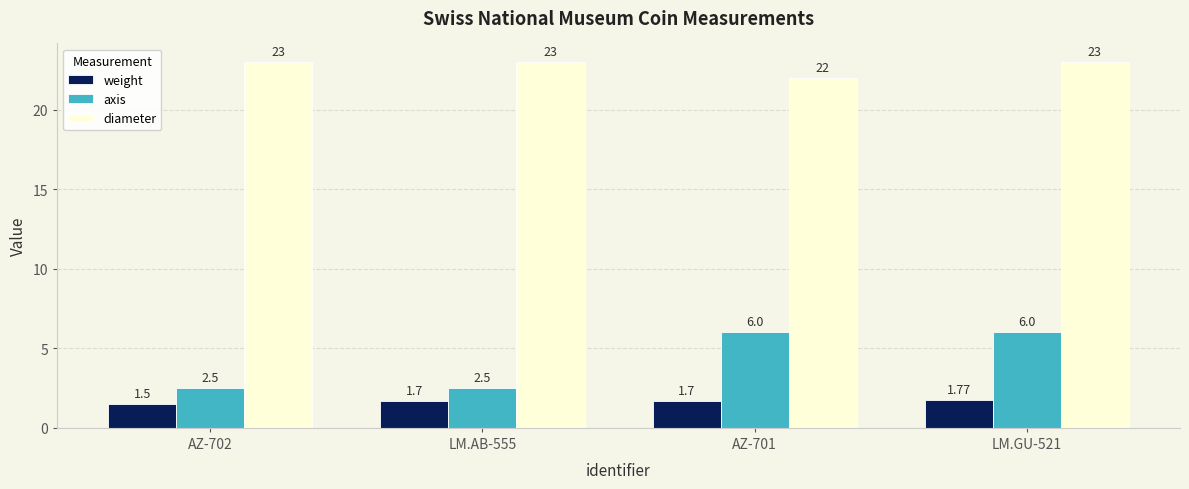

What is the spread (max minus min) of values at LM.GU-521?

21.2